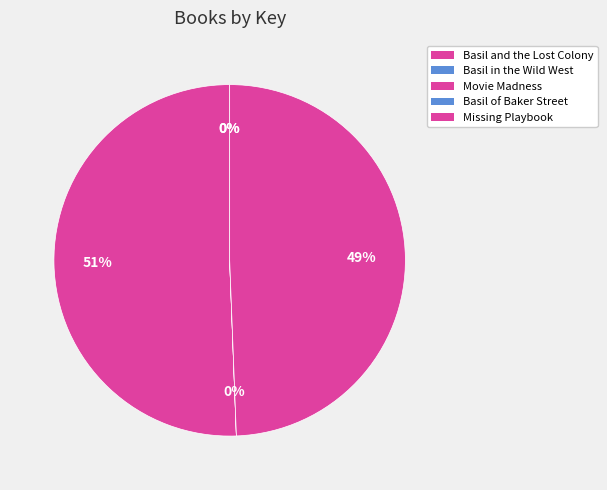

To the nearest percent, what portion does Movie Madness represent?

51%